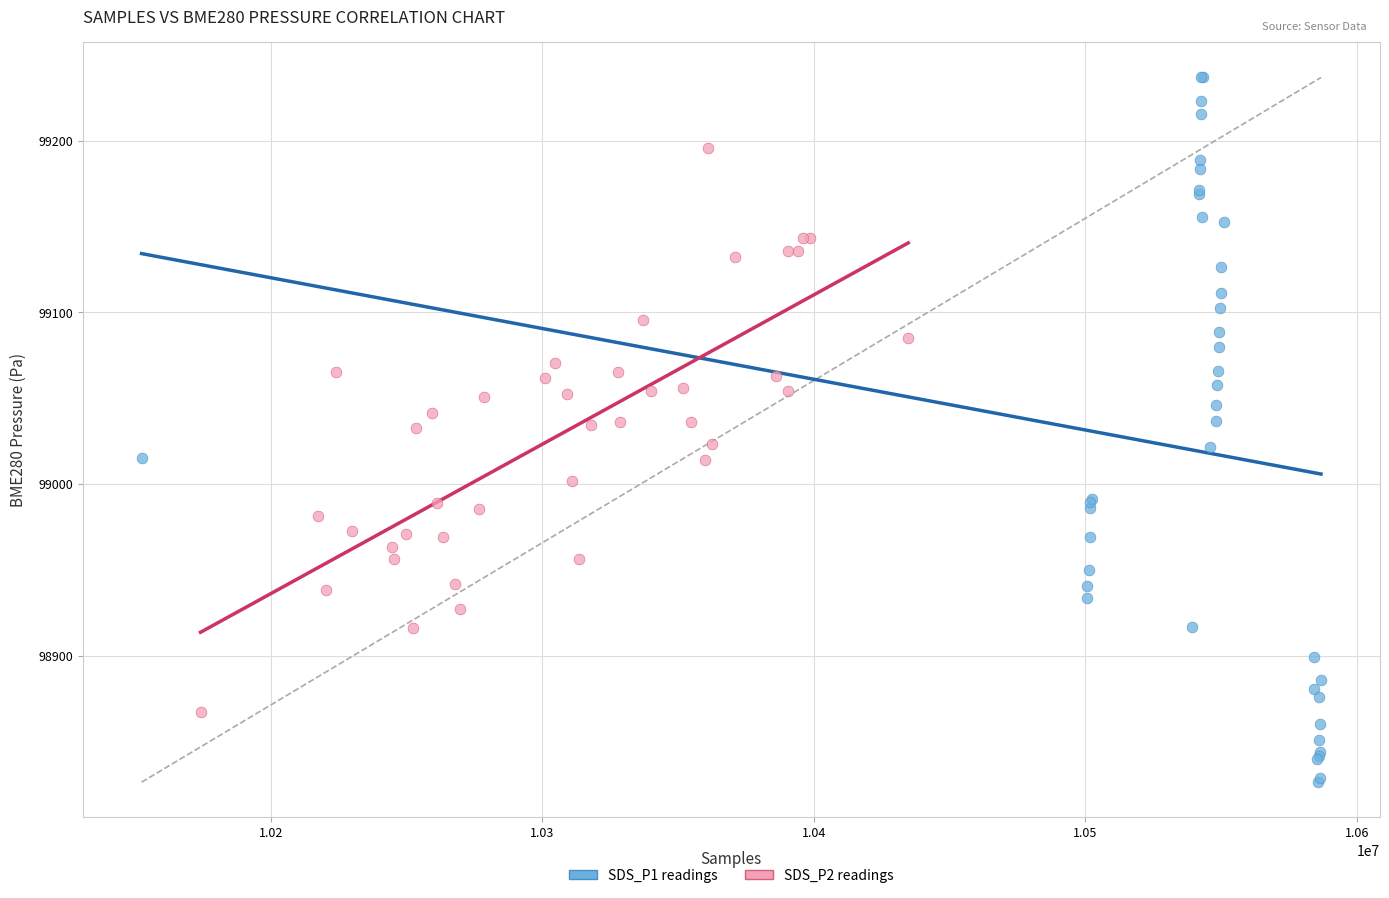

Which series contains the lowest Y value?

SDS_P1 readings